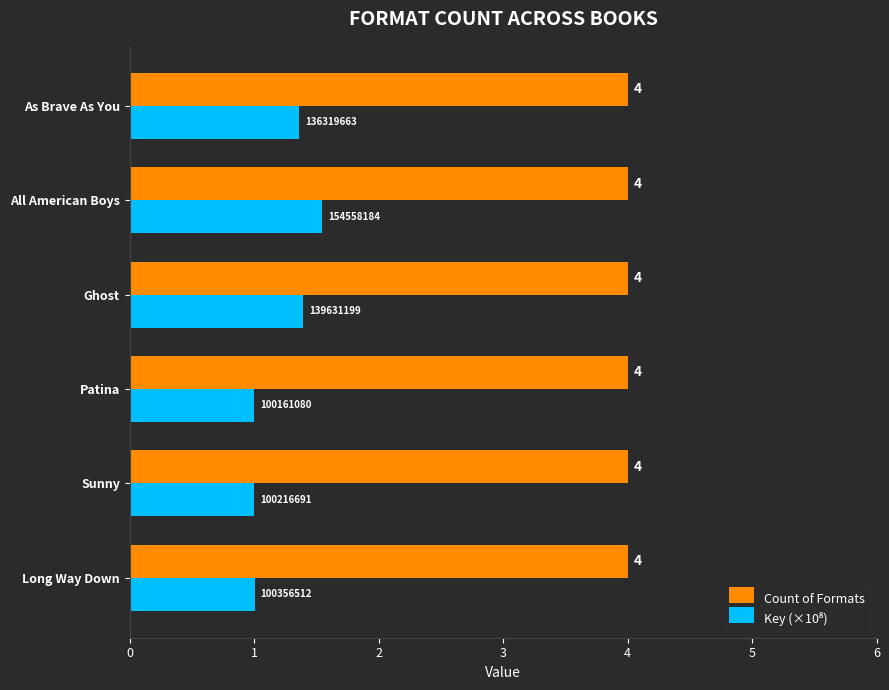

What is the spread (max minus min) of values at Patina?

3.0